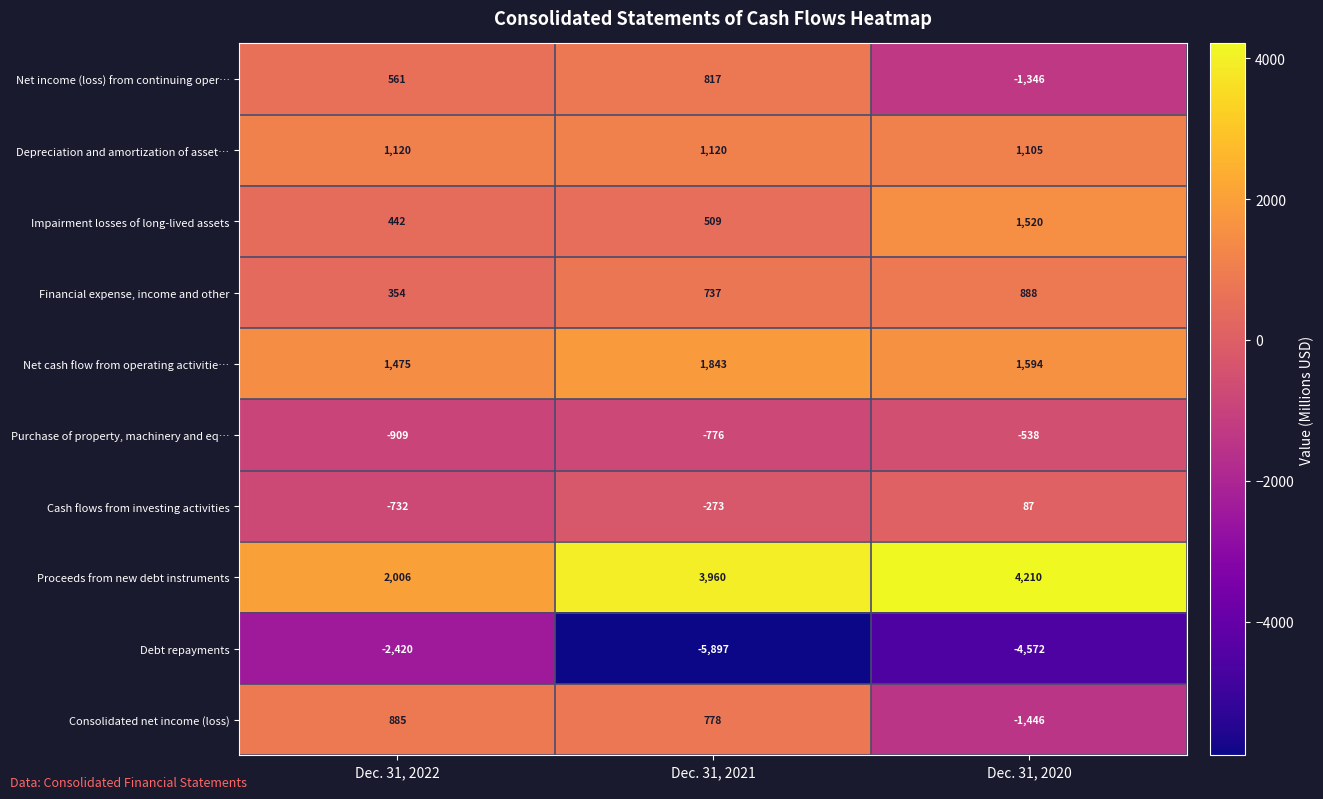

What is the sum of the Net income (loss) from continuing oper… values at Dec. 31, 2020 and Dec. 31, 2022?

-785